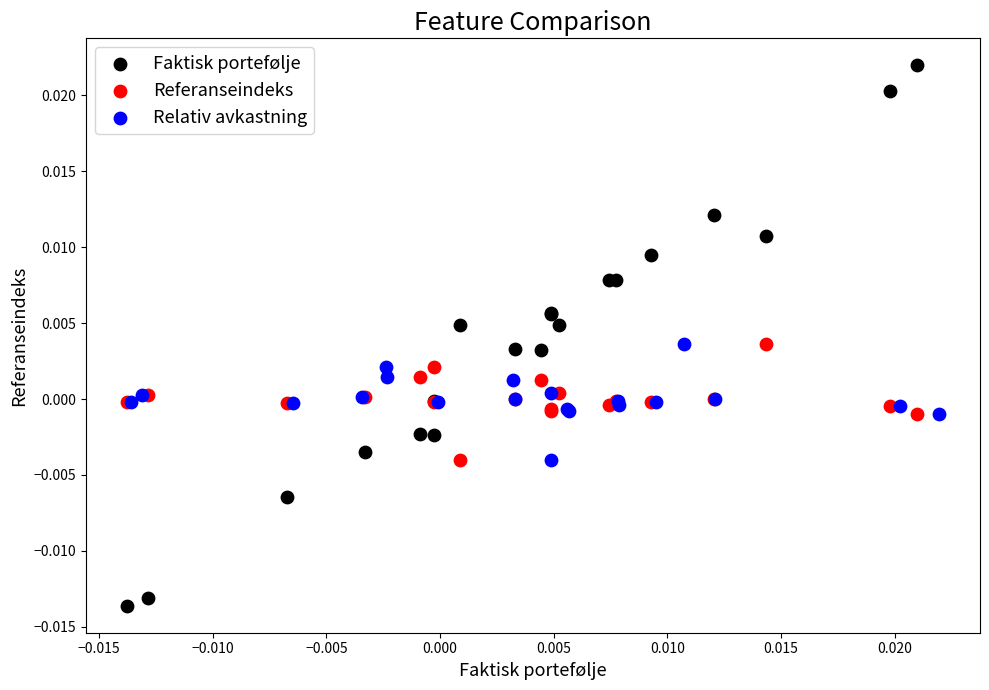

What are all the series names shown in the legend?

Faktisk portefølje, Referanseindeks, Relativ avkastning